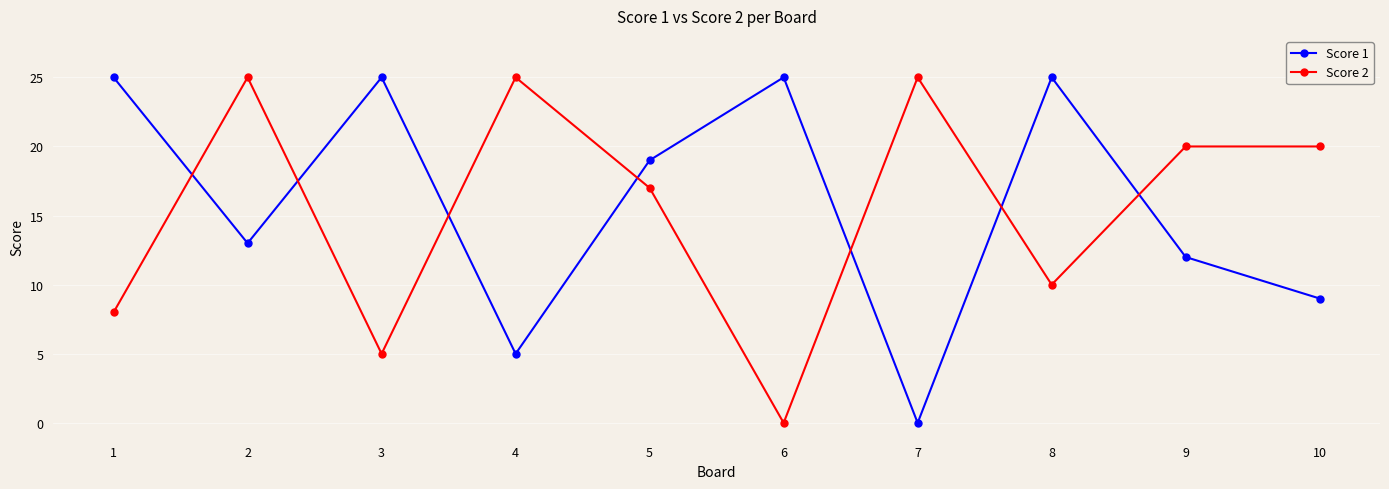

Is the value of Score 1 at 5 greater than the value of Score 2 at 6?

Yes